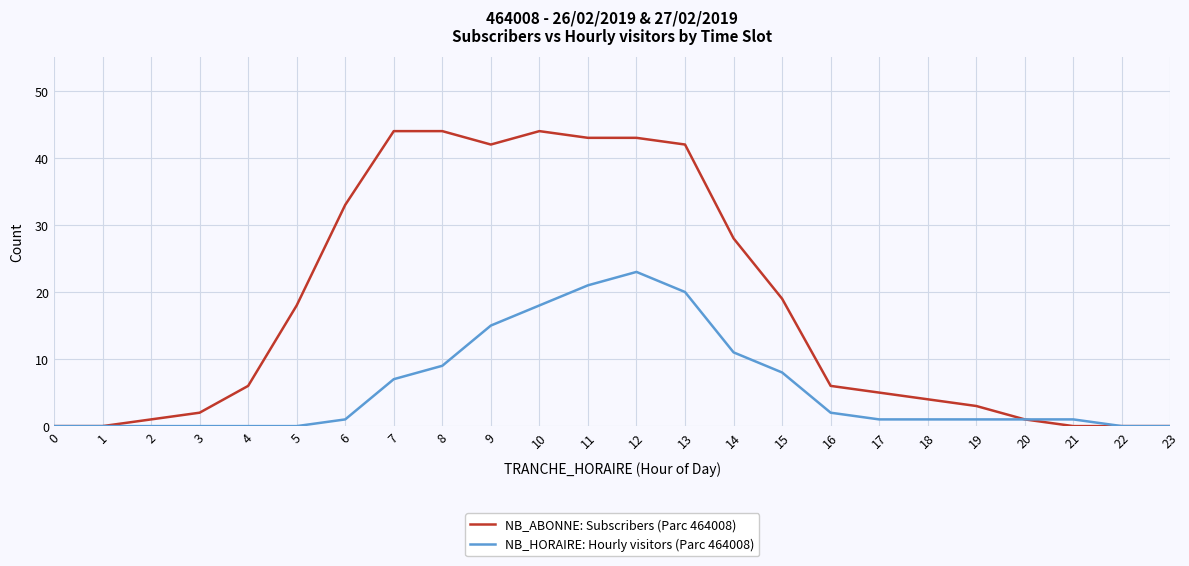

Which series changed the most between 8 and 10?

NB_HORAIRE: Hourly visitors (Parc 464008)